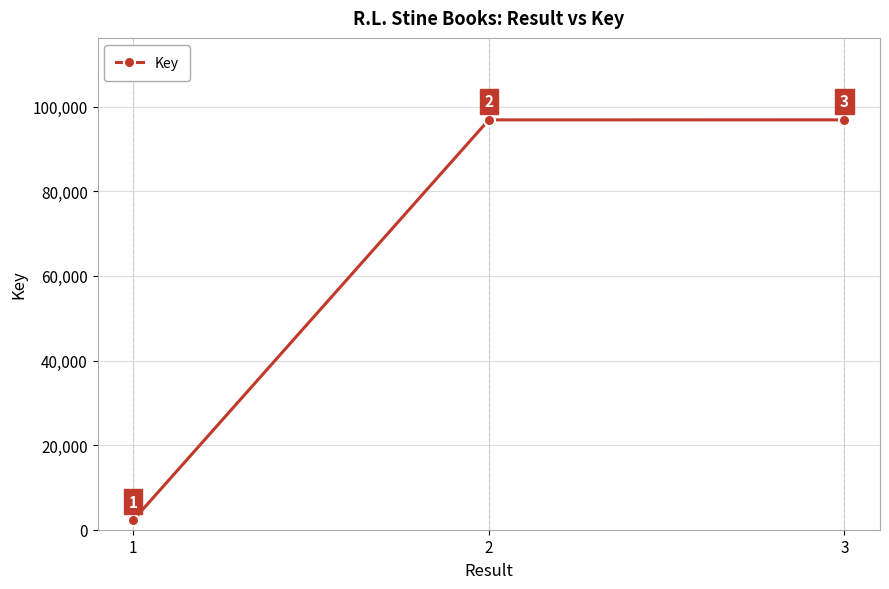

How many data points are less than 96897?

1